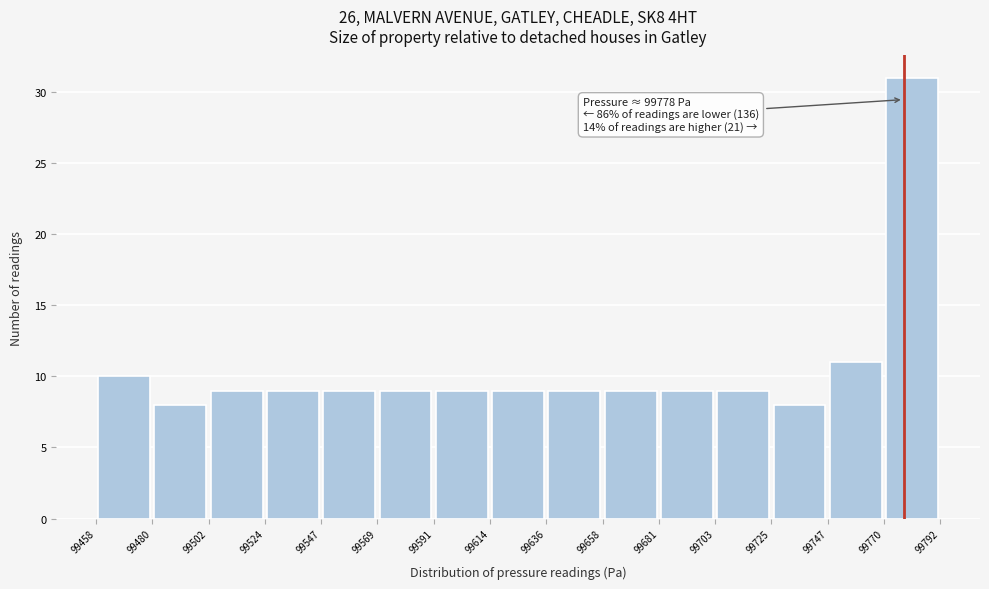

Over which range of the x-axis is the bar tallest?

99770 to 99792